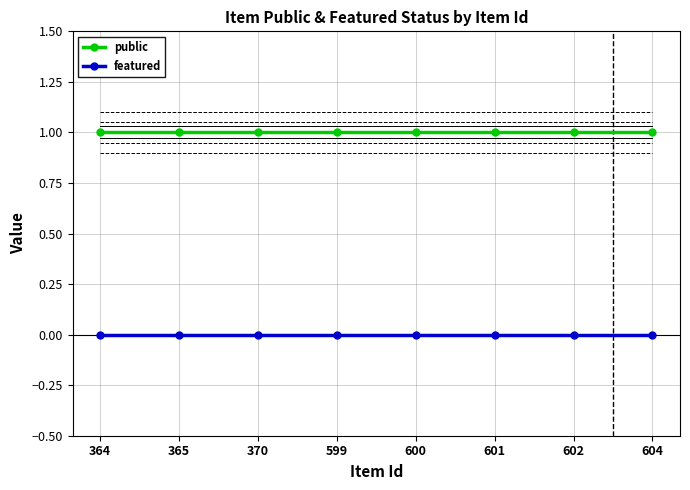

What are all the series names shown in the legend?

public, featured